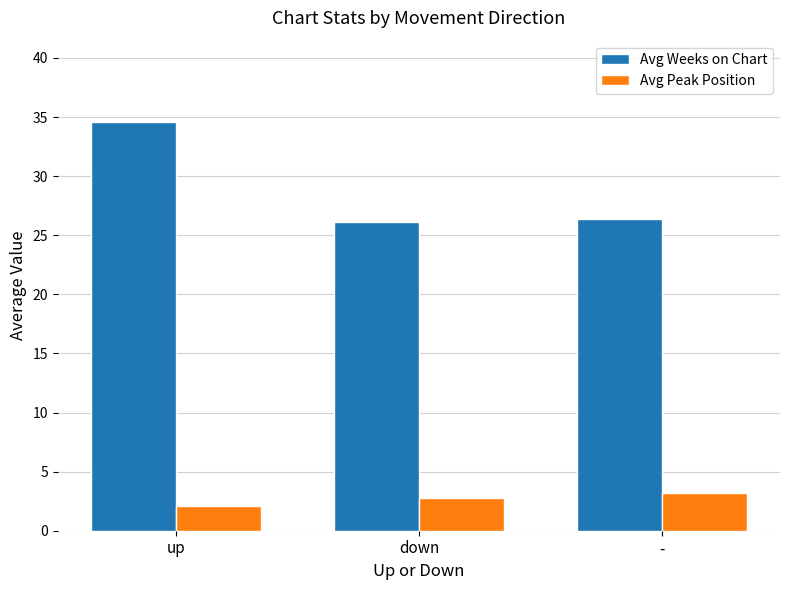

Reading right to left, transcribe all the data shown in this chart.

Avg Weeks on Chart: 26.4	26.1	34.6
Avg Peak Position: 3.2	2.8	2.1